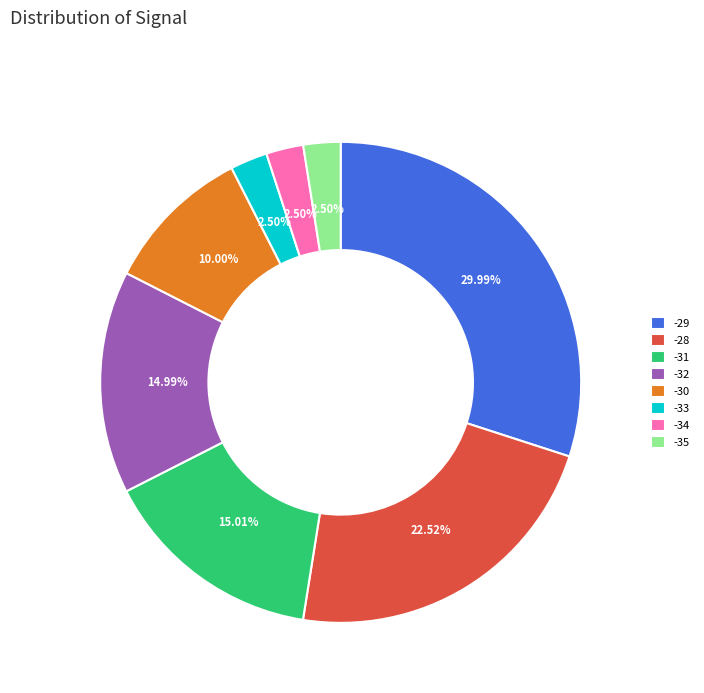

To the nearest percent, what is the average slice percentage?

12%